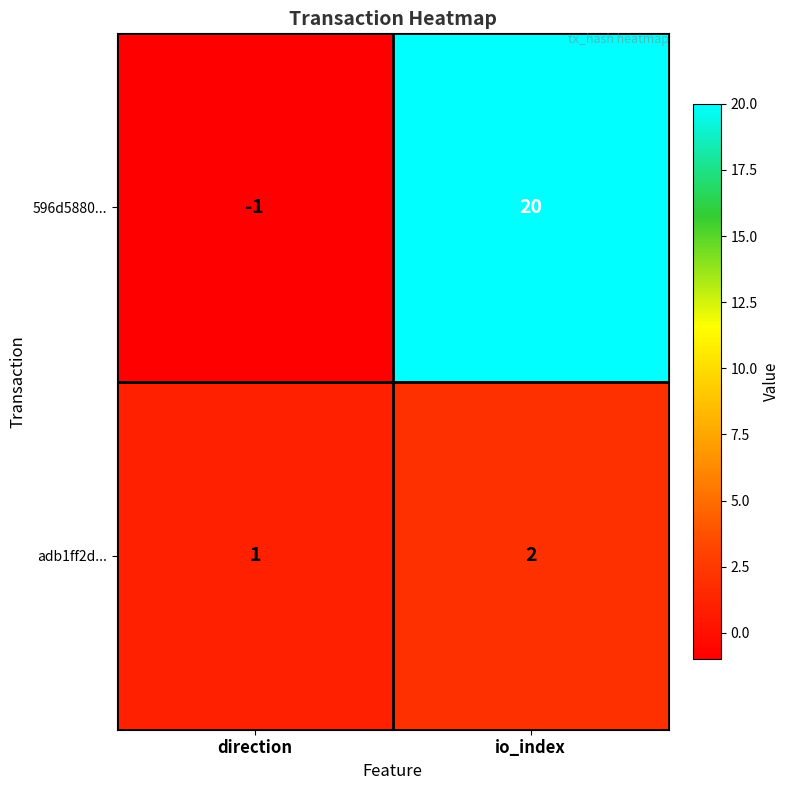

True or false: adb1ff2d... has a value of 1 at direction.

True